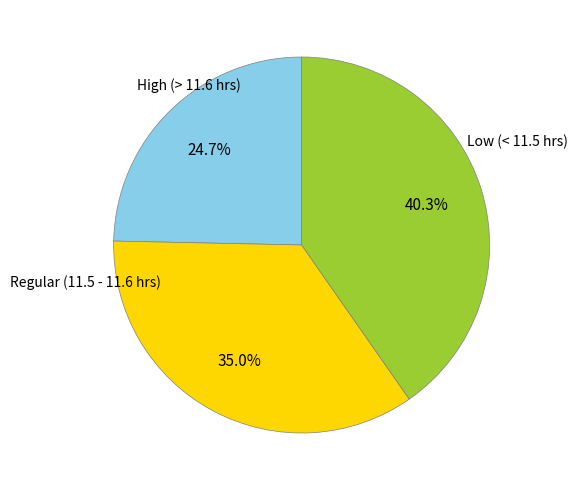

Is there a majority slice in this chart?

No